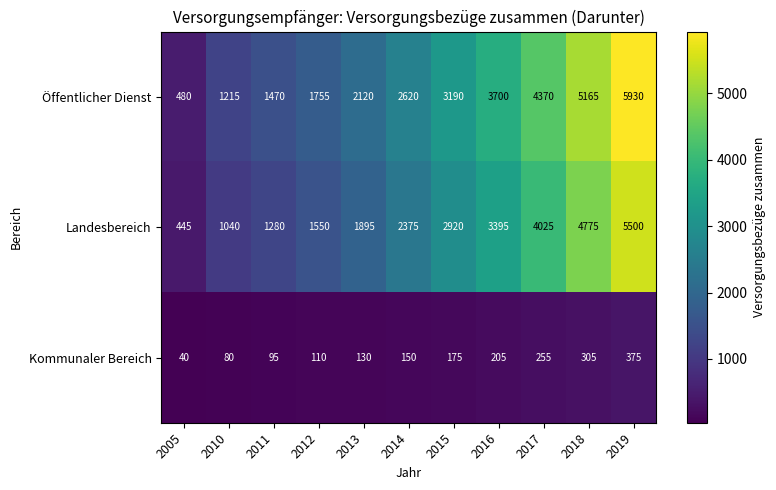

What is the total value across all series at 2005?

965